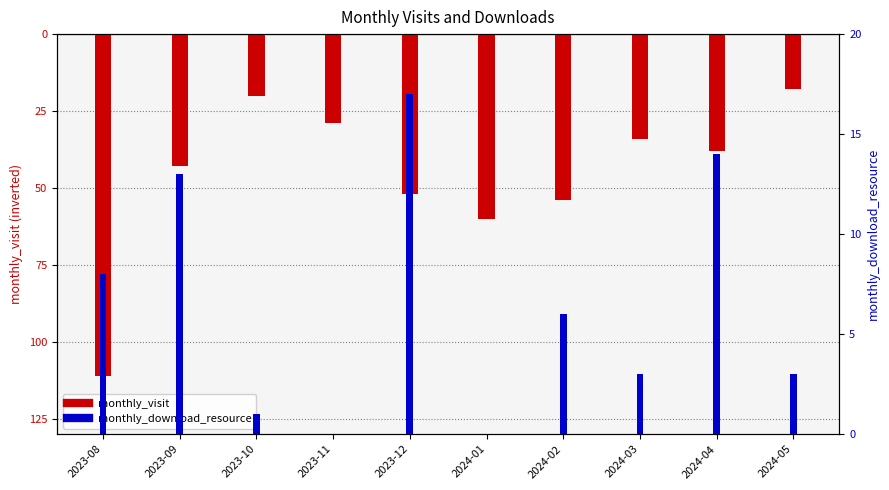

Is it true that monthly_download_resource equals 4 at 2023-09?

False